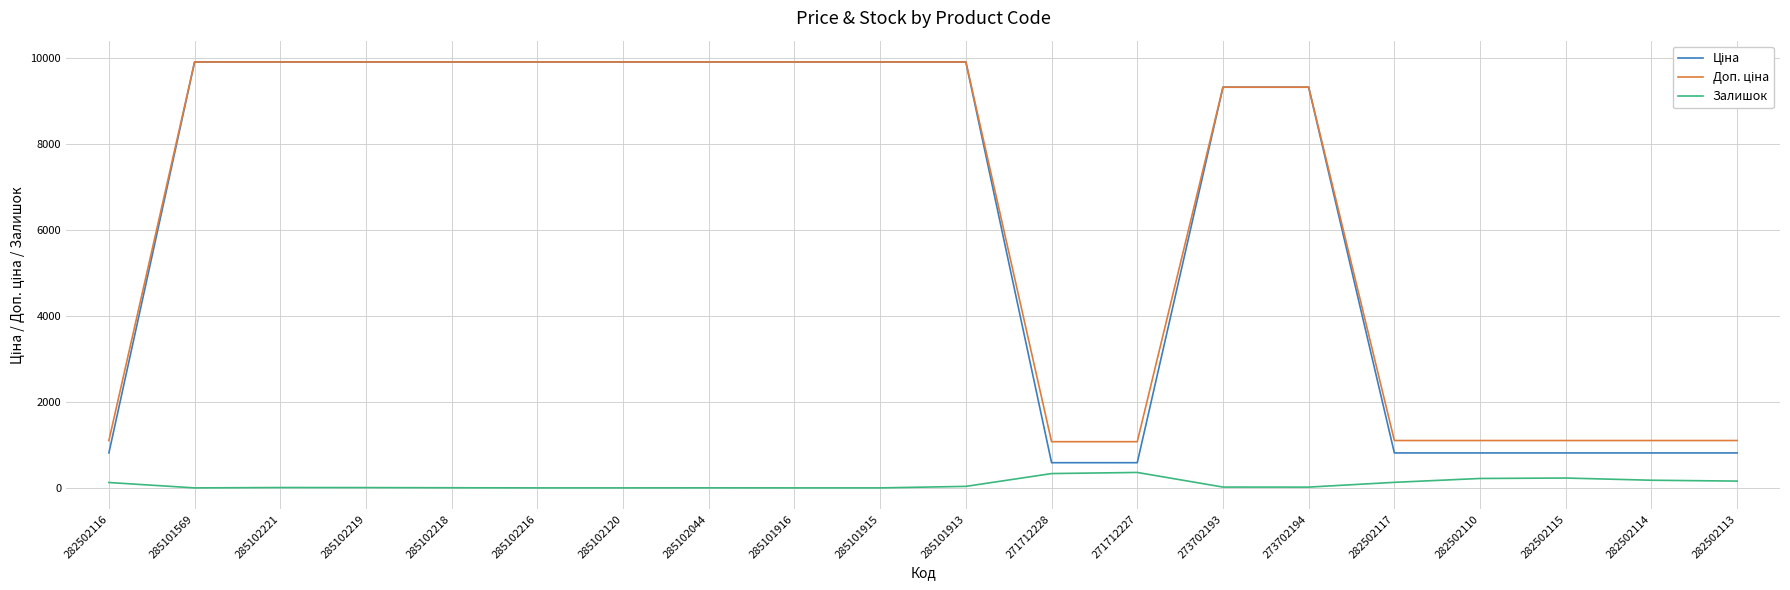

At how many categories does at least one series exceed 9383?

10